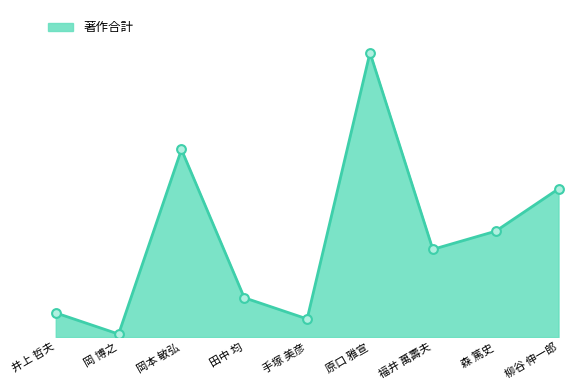

Between 岡本 敏弘 and 原口 雅宣, which is larger?

原口 雅宣